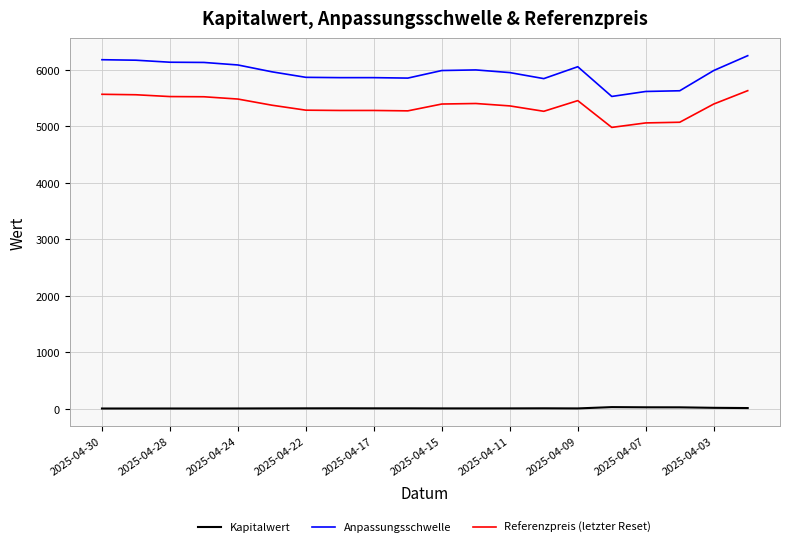

How many values in the Referenzpreis (letzter Reset) series exceed 5396?

10